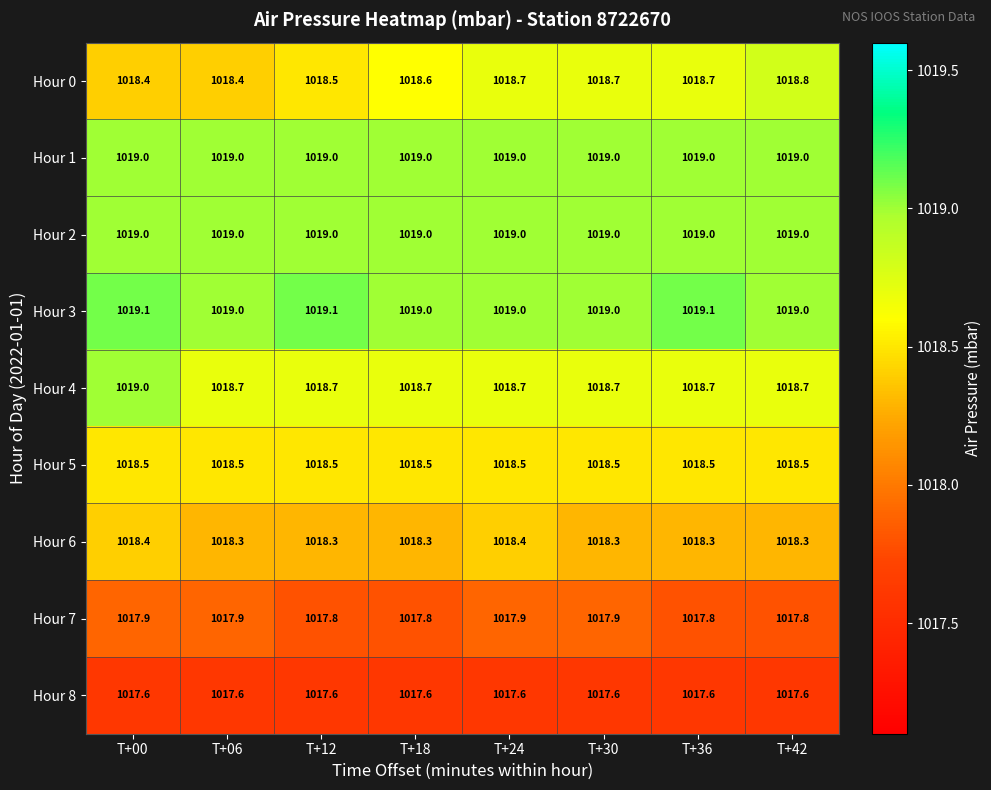

Which series has the widest spread of values?

Hour 0